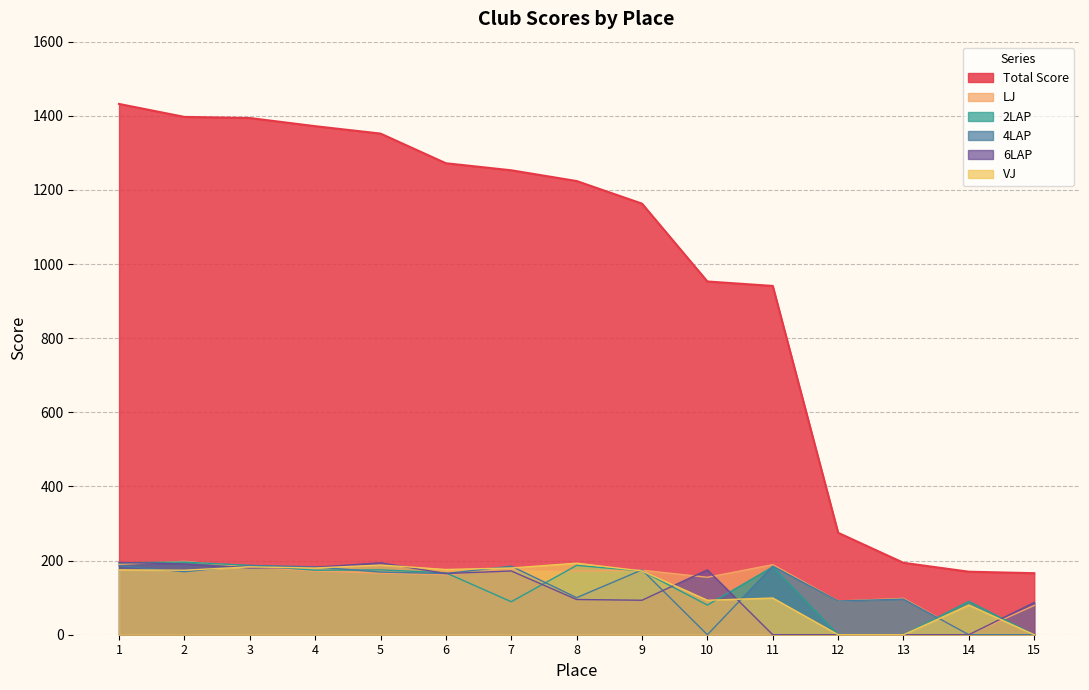

The VJ series shows 0 at 15. True or false?

True